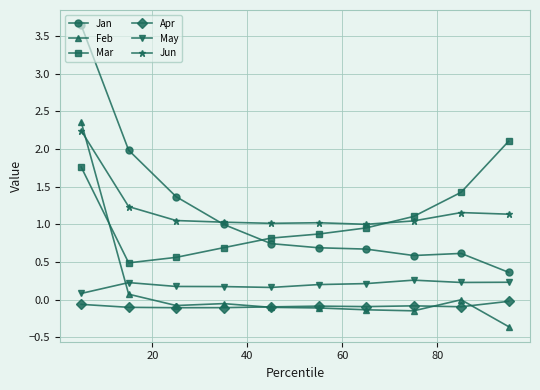

Which series has the largest range (max minus min)?

Jan